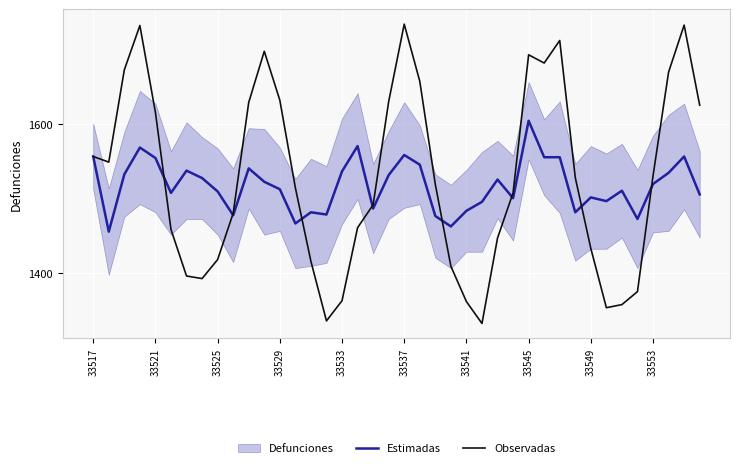

How many values in the Observadas series are below 1519?

20